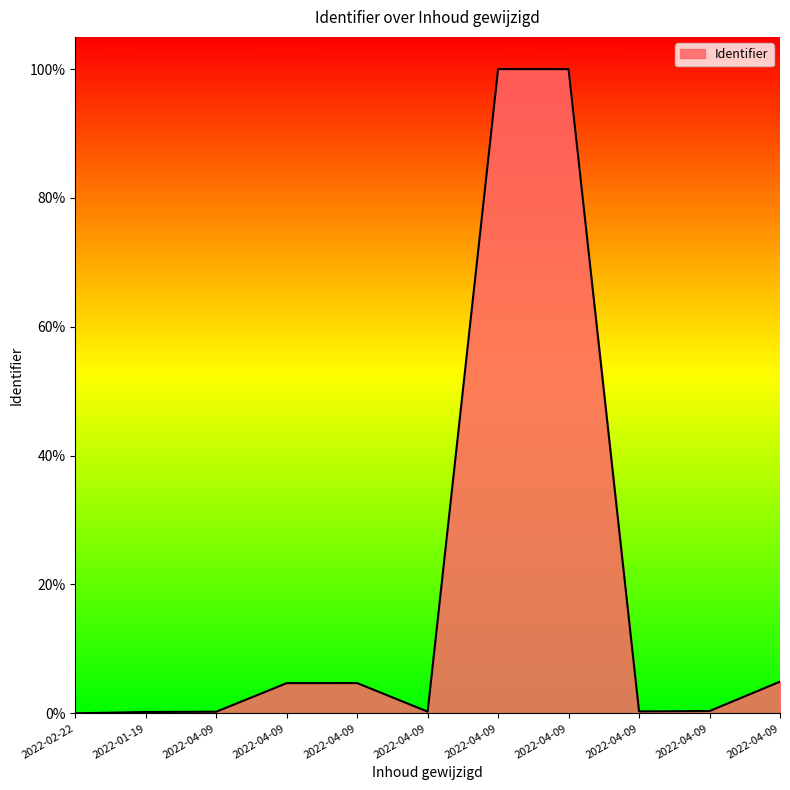

Between 2022-04-09 and 2022-04-09, which is larger?

2022-04-09